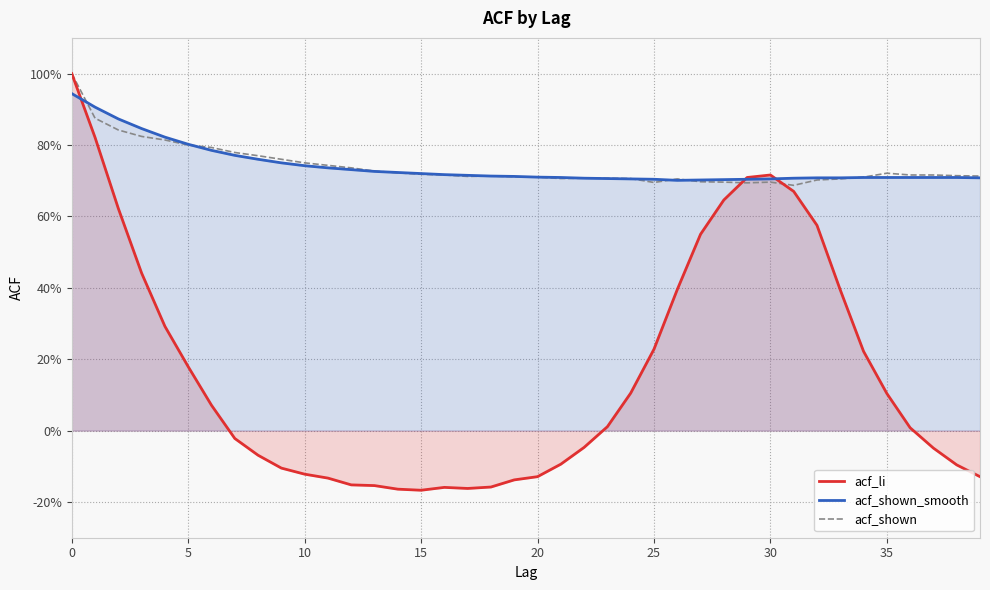

Which series has the largest total across all categories?

acf_shown_smooth